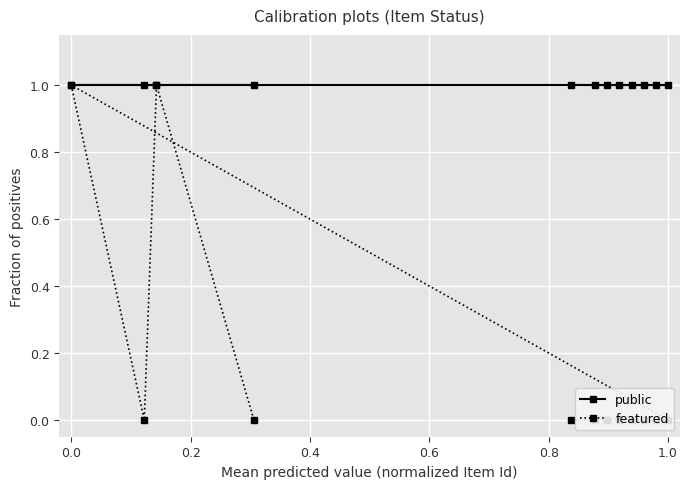

List the series in order of their peak value, highest first.

public, featured